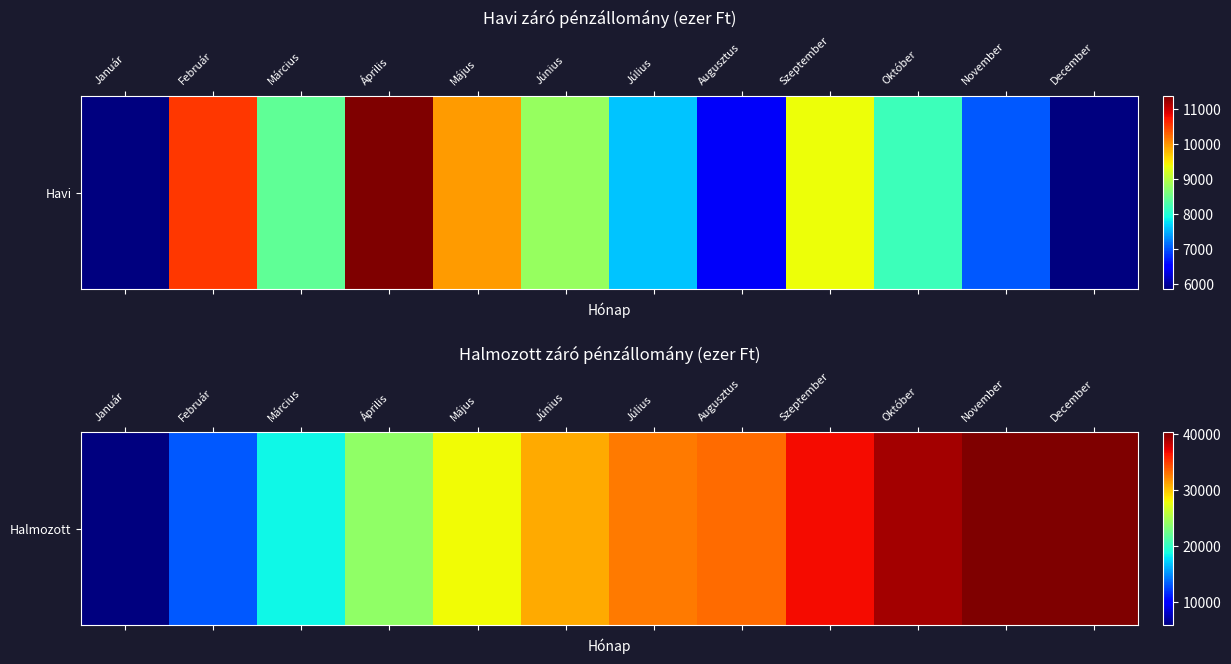

What is the ratio of the value at December to the value at Március?

2.2